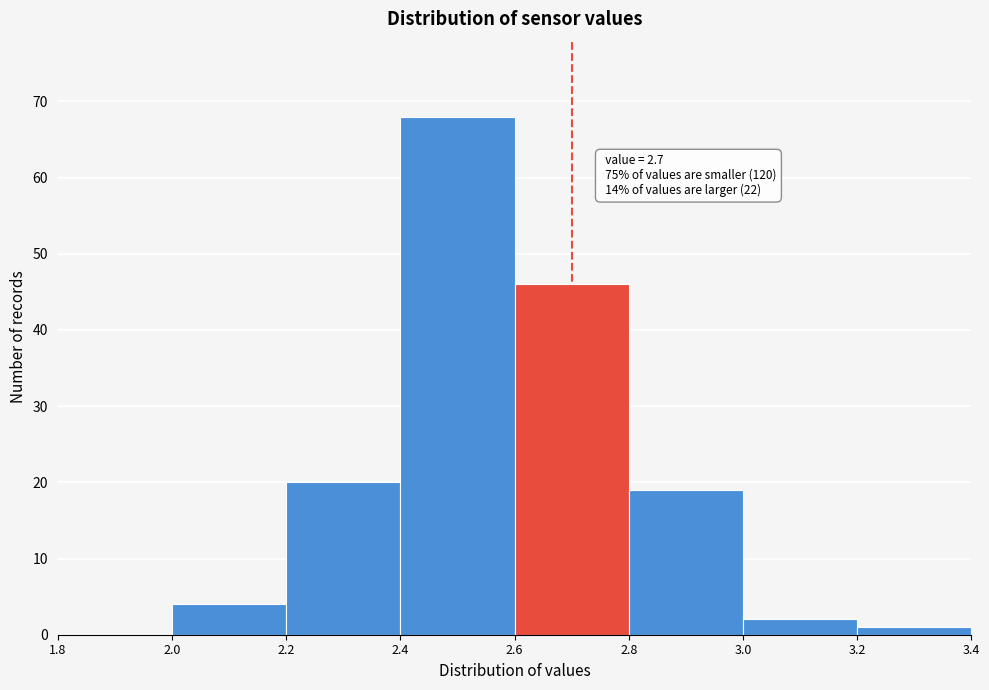

Over which range of the x-axis is the bar tallest?

2.4 to 2.6